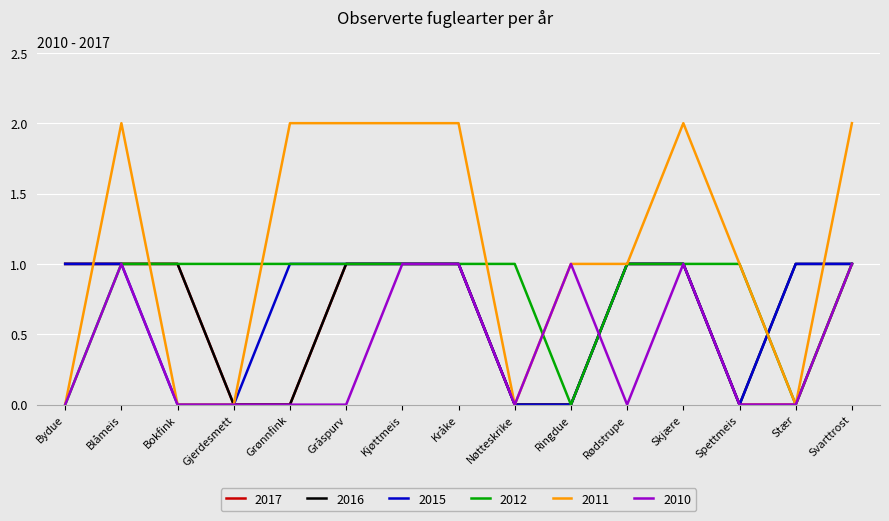

Which series changed the most between Grønnfink and Stær?

2011